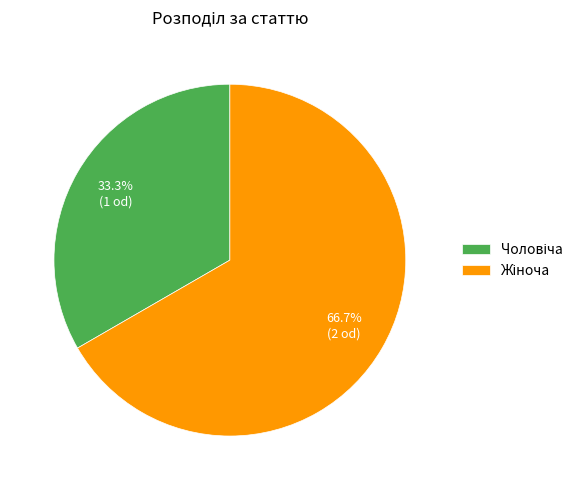

Is there a majority slice in this chart?

Yes